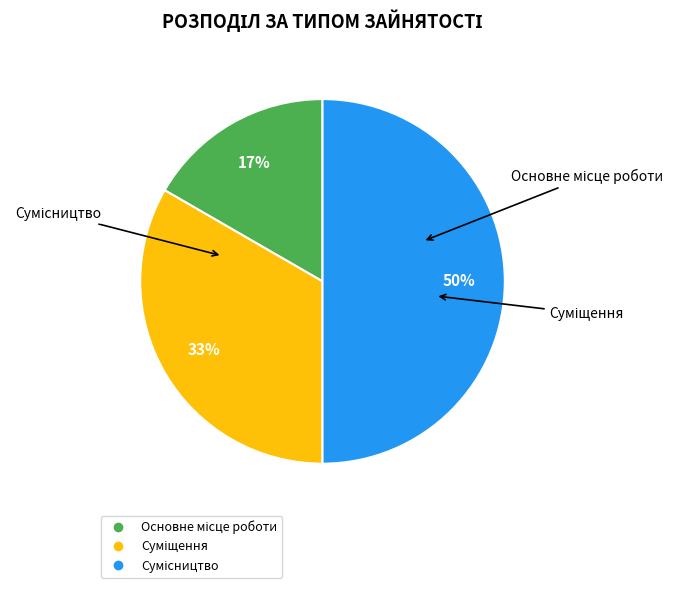

To the nearest percent, what is the average slice percentage?

33%